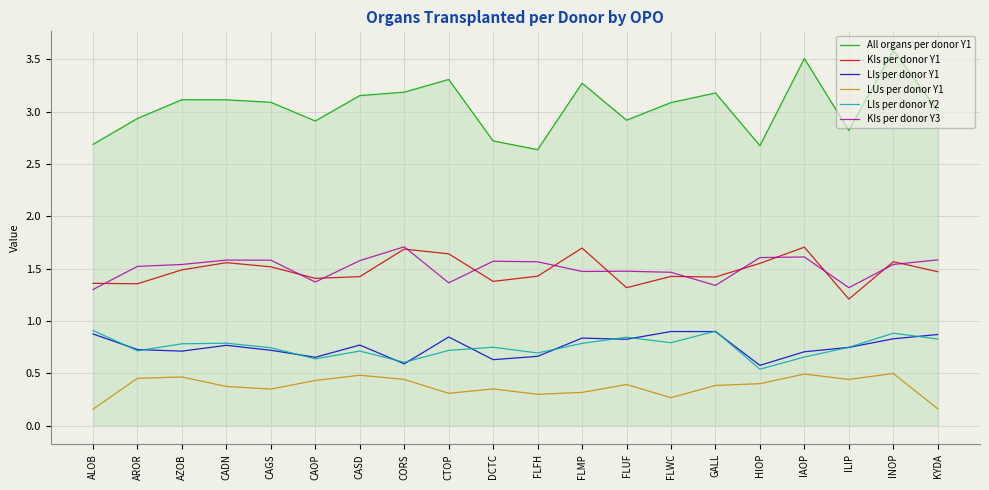

Count the LIs per donor Y1 values in the range 0 to 1.

20